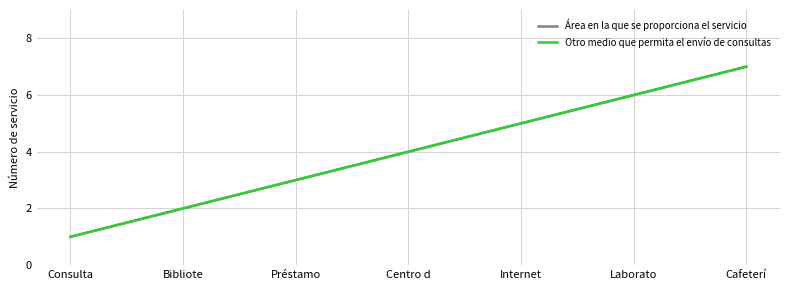

The Otro medio que permita el envío de consultas series shows 1 at Consulta. True or false?

True